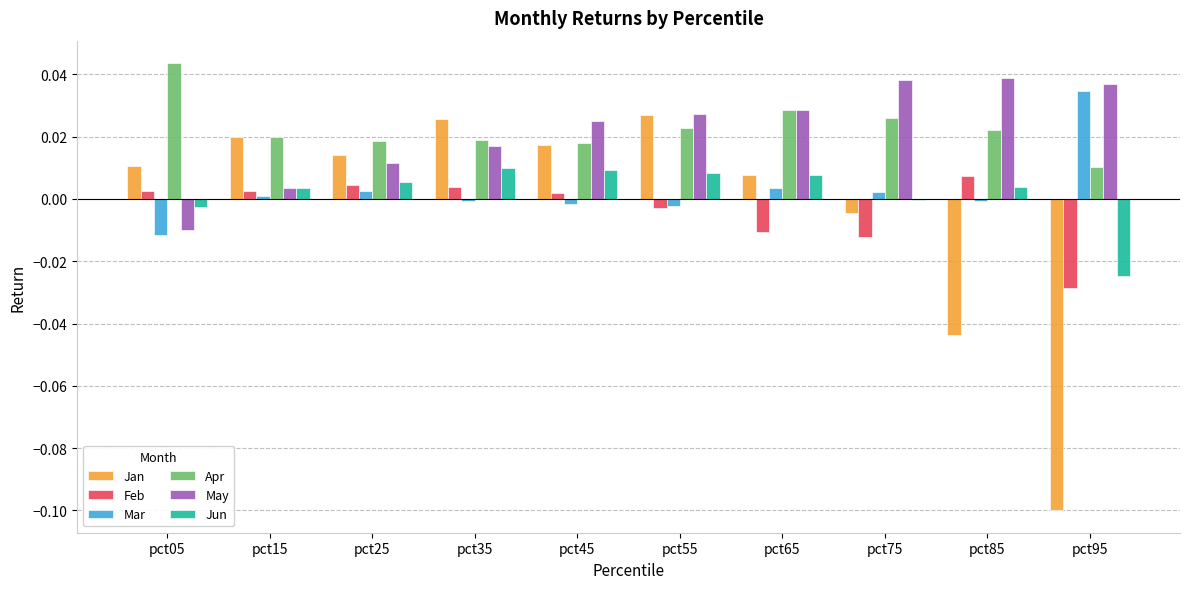

How many positive values does the Feb series have?

6